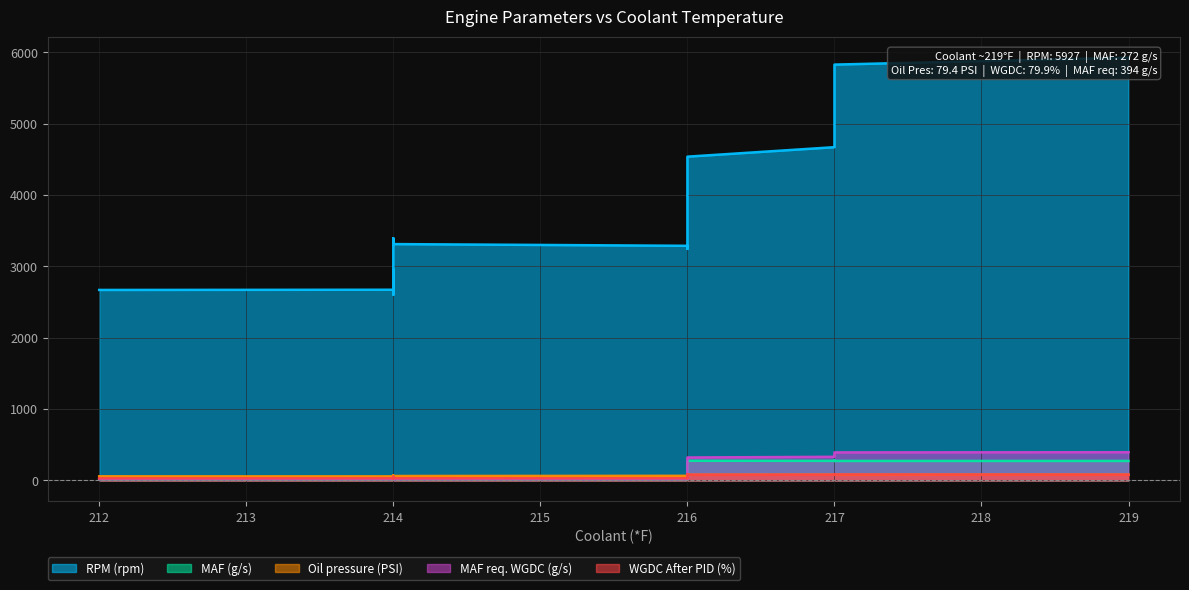

Which series ends up on top after the final intersection of MAF req. WGDC (g/s) and WGDC After PID (%)?

MAF req. WGDC (g/s)